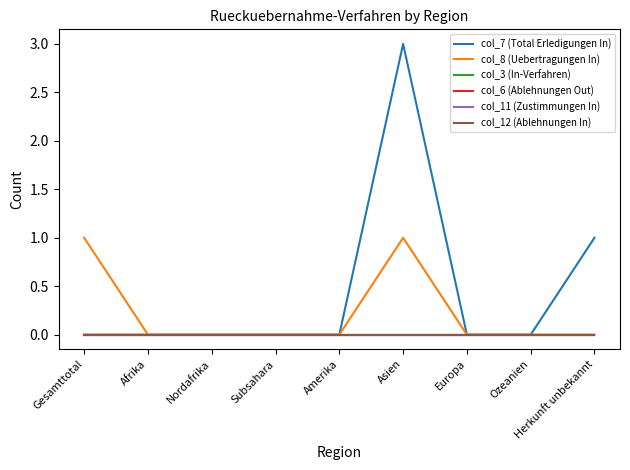

Rank the series at Afrika from highest to lowest value.

col_7 (Total Erledigungen In), col_8 (Uebertragungen In), col_3 (In-Verfahren), col_6 (Ablehnungen Out), col_11 (Zustimmungen In), col_12 (Ablehnungen In)